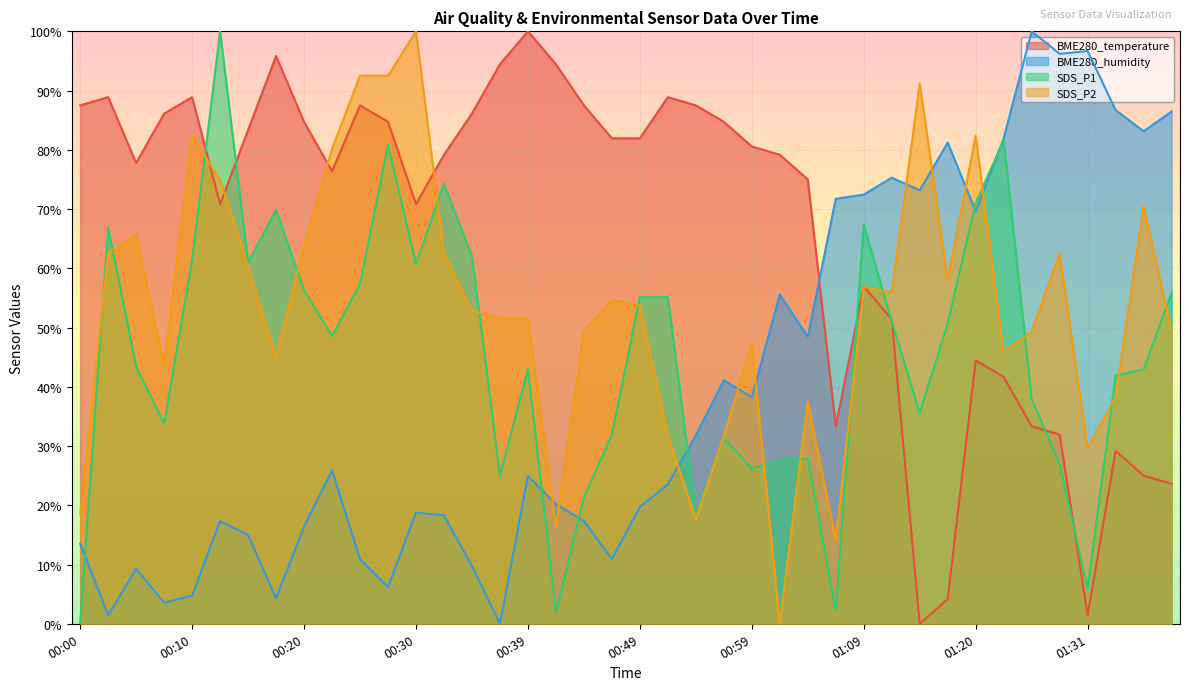

What is the sum of all BME280_humidity values?

1581.7